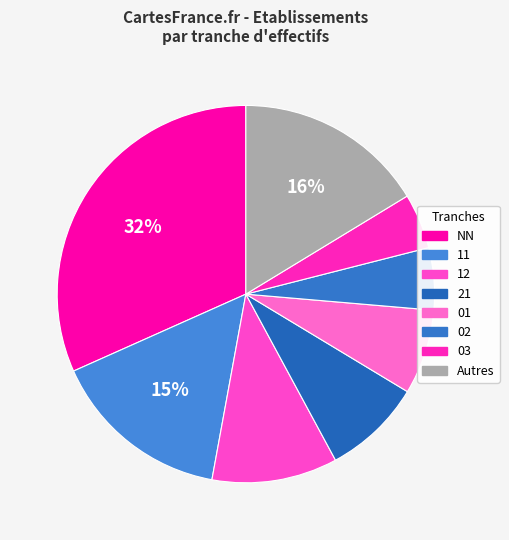

How many segments does this pie chart have?

8